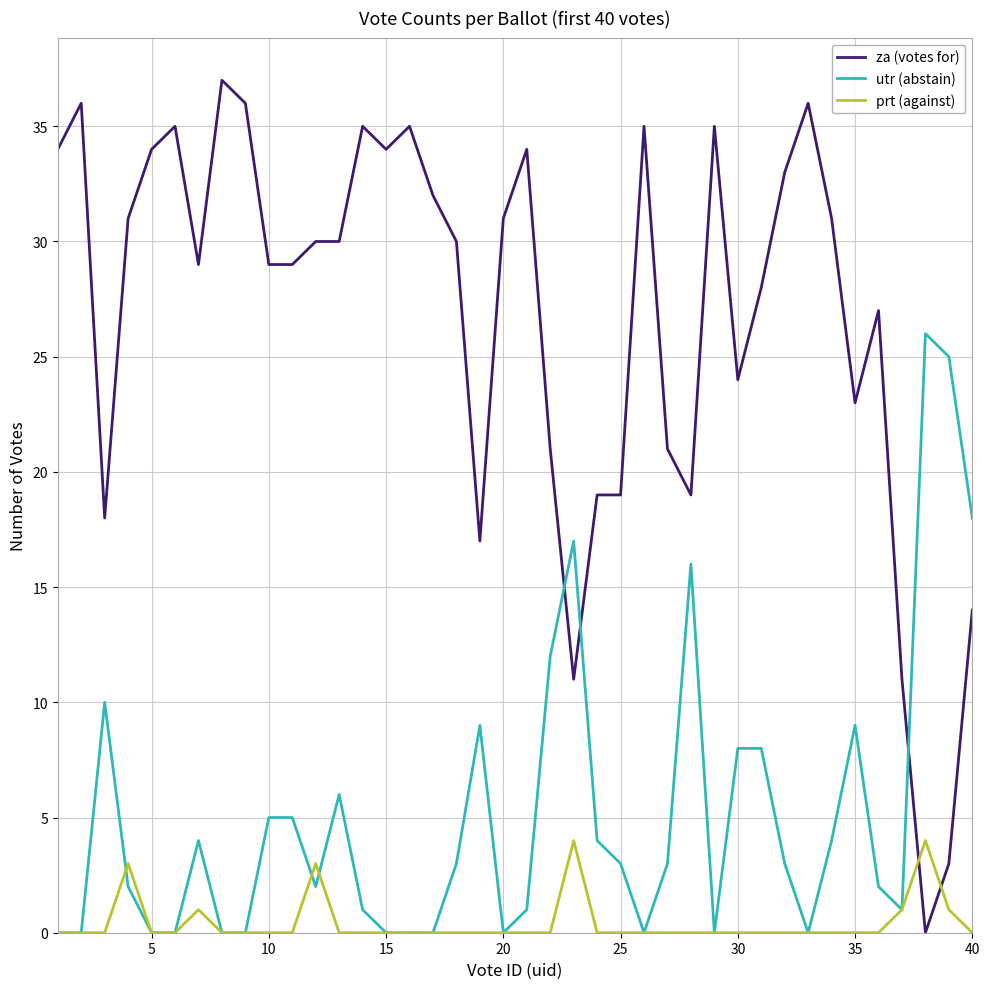

List the series in order of their peak value, lowest first.

prt (against), utr (abstain), za (votes for)